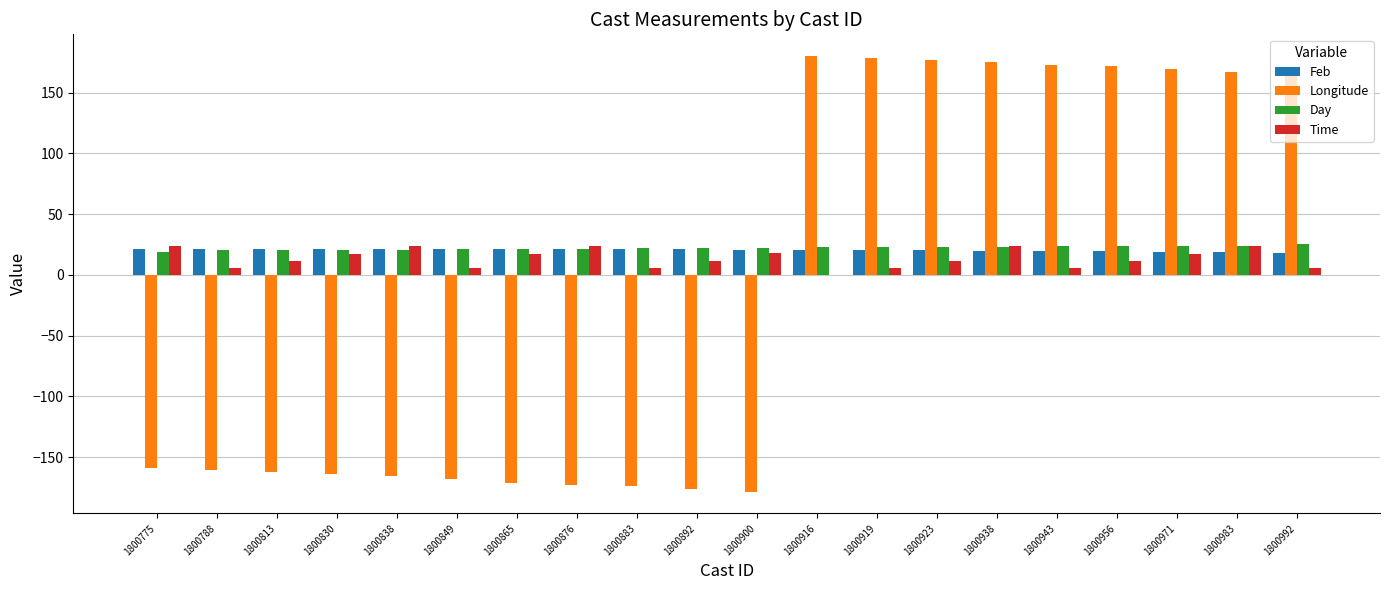

What is the maximum value shown in the chart?

180.0